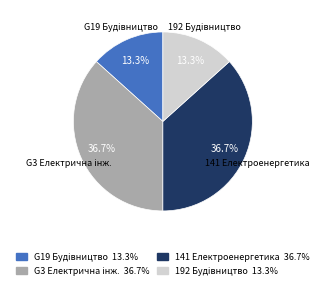

Is there any slice that represents more than half of the pie?

No